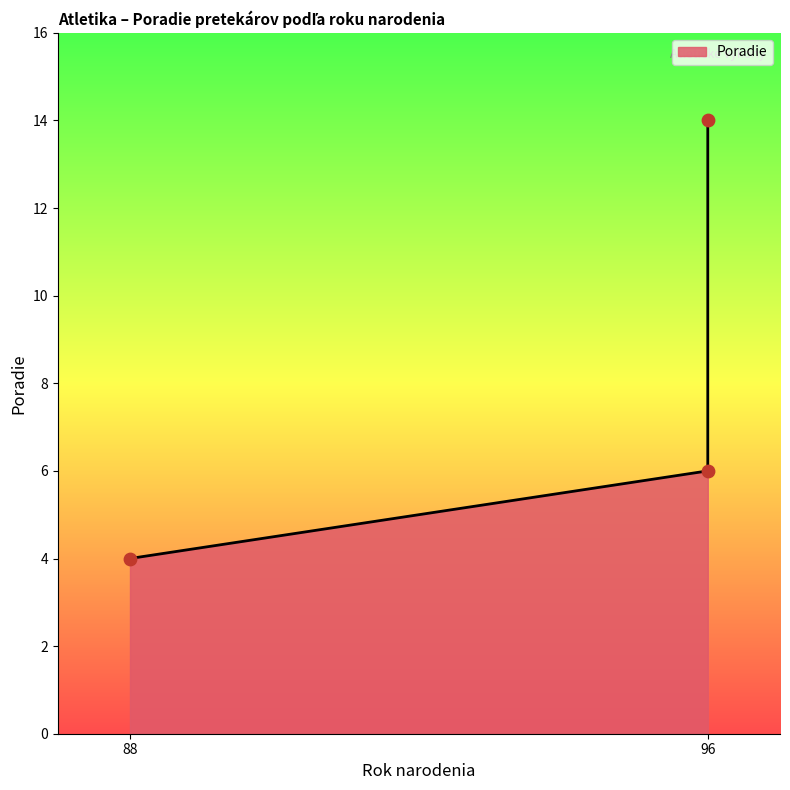

What is the ratio of the value at Czaková Mária (88) to the value at Morvay Michal (96)?

0.3